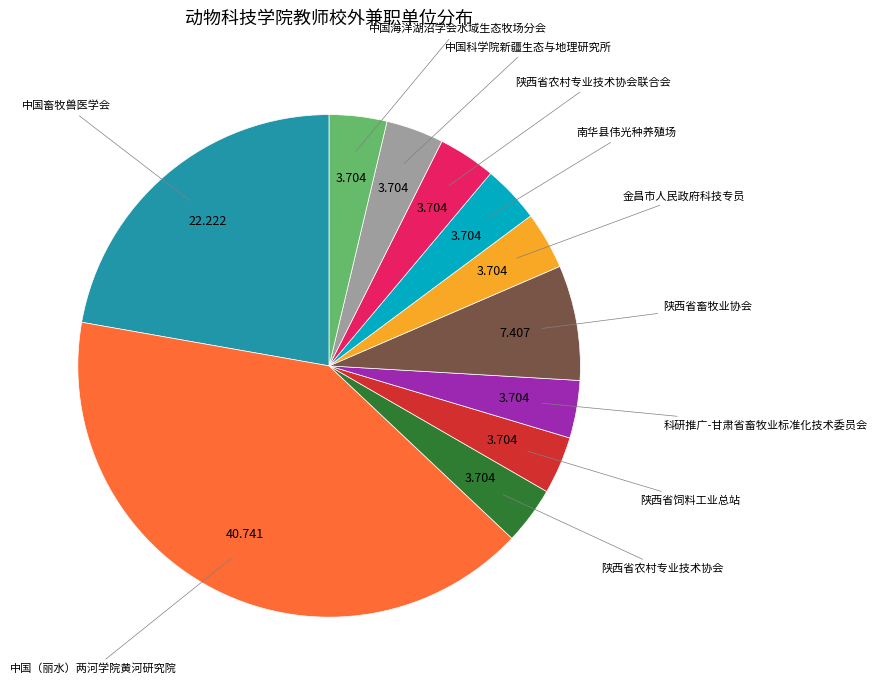

Which has a higher value, 中国畜牧兽医学会 or 陕西省畜牧业协会?

中国畜牧兽医学会